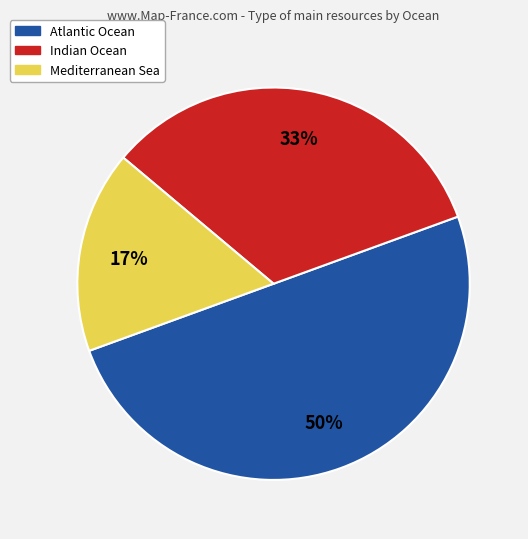

To the nearest percent, what is the average slice percentage?

33%